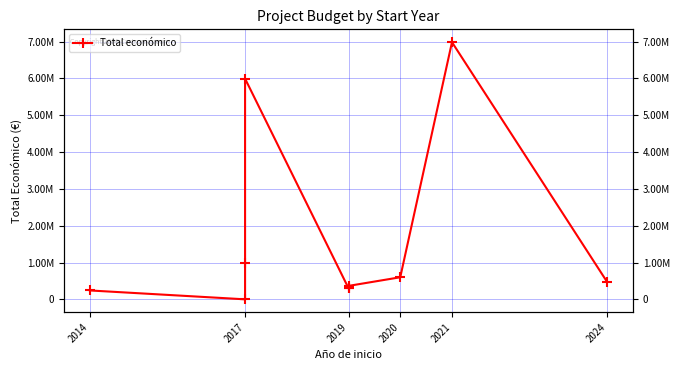

Does the chart display data point markers on the line(s)?

Yes